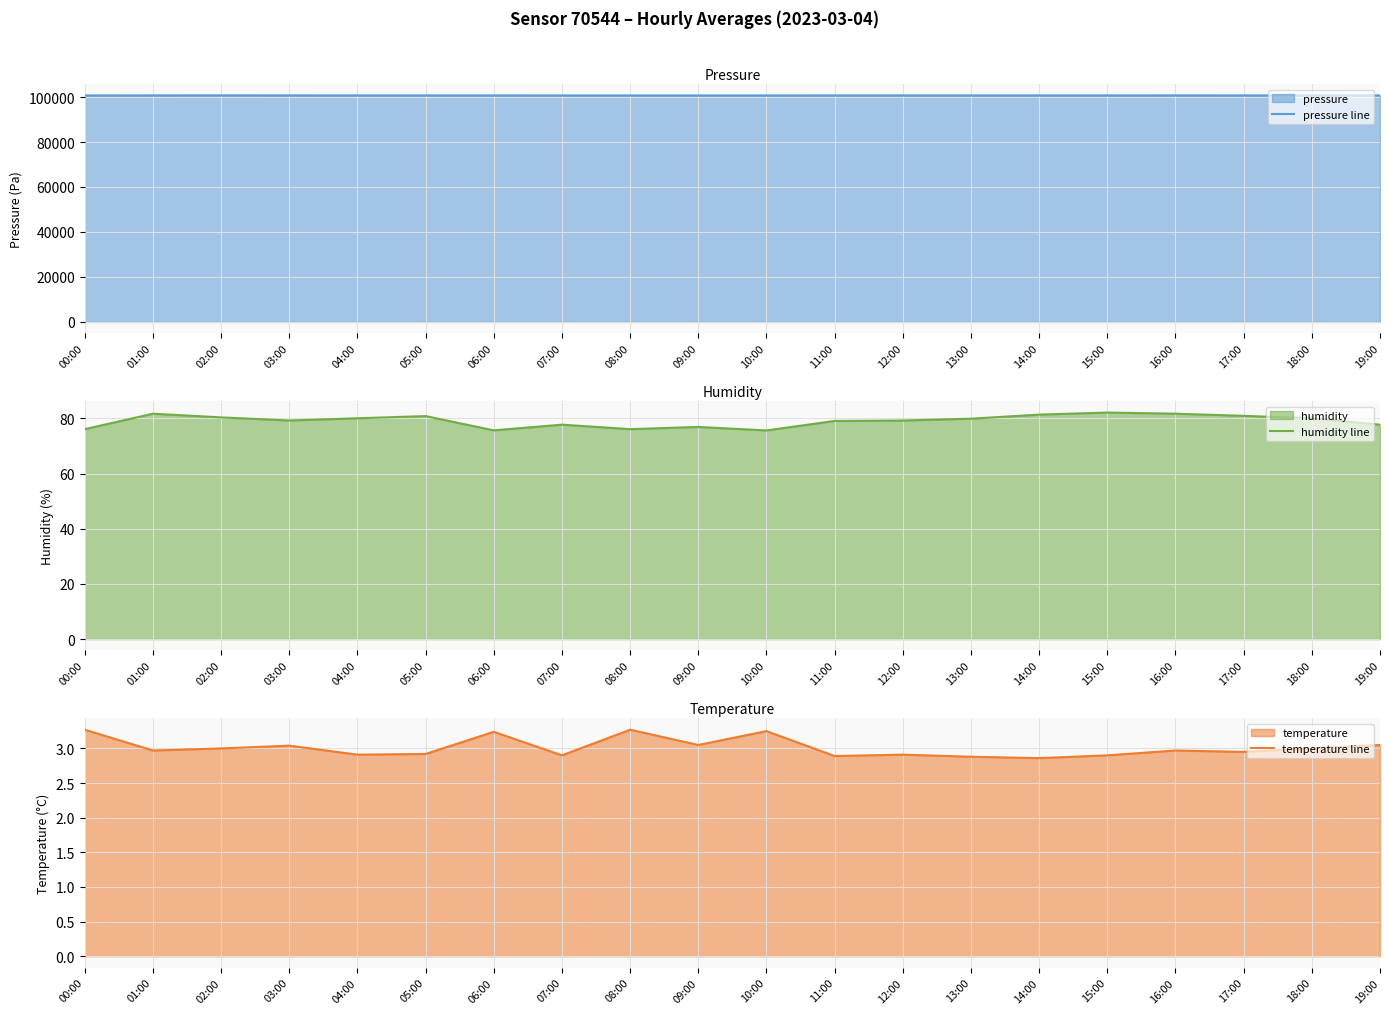

How many data points in pressure line are above 100717?

11